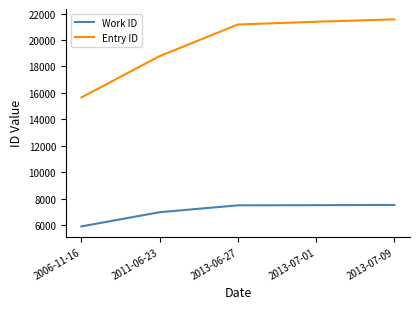

What is the difference between the second highest and second lowest values in the Entry ID series?

2599